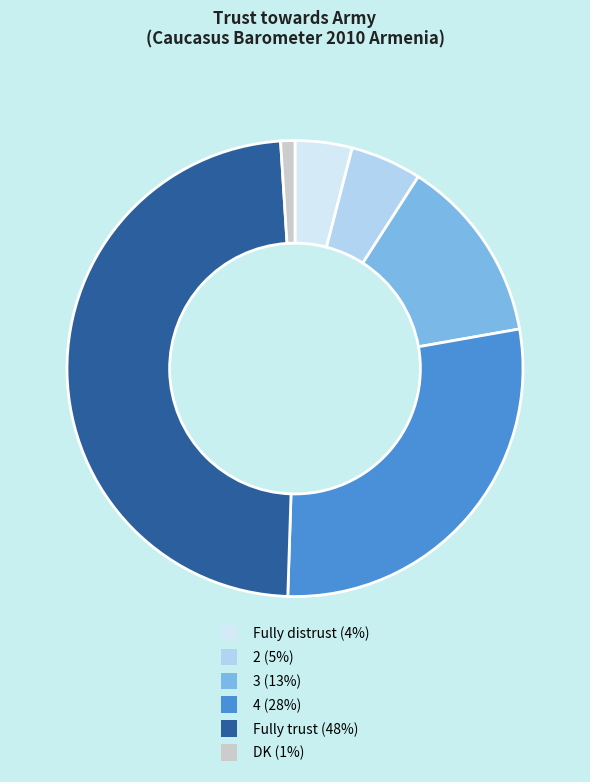

True or false: Fully trust accounts for 42% of the total.

False